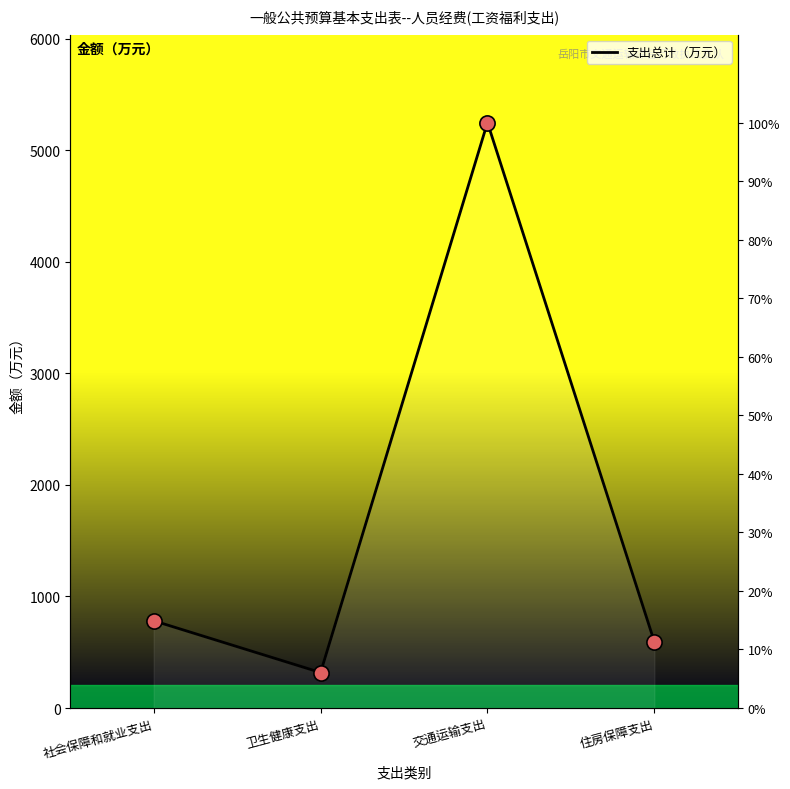

Which has a higher value, 住房保障支出 or 交通运输支出?

交通运输支出